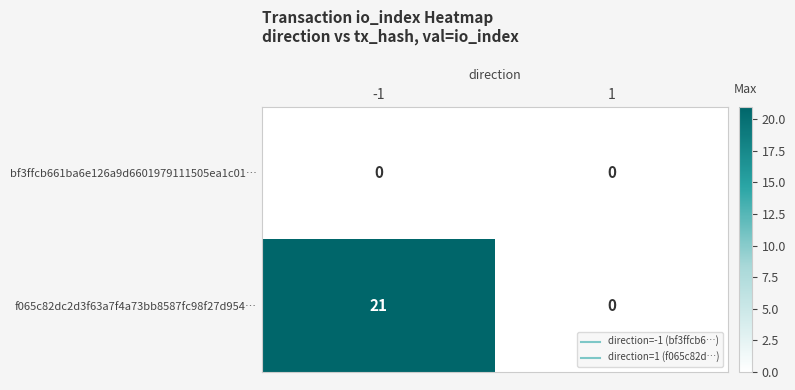

What is the sum of the f065c82dc2d3f63a7f4a73bb8587fc98f27d954… values at 1 and -1?

21